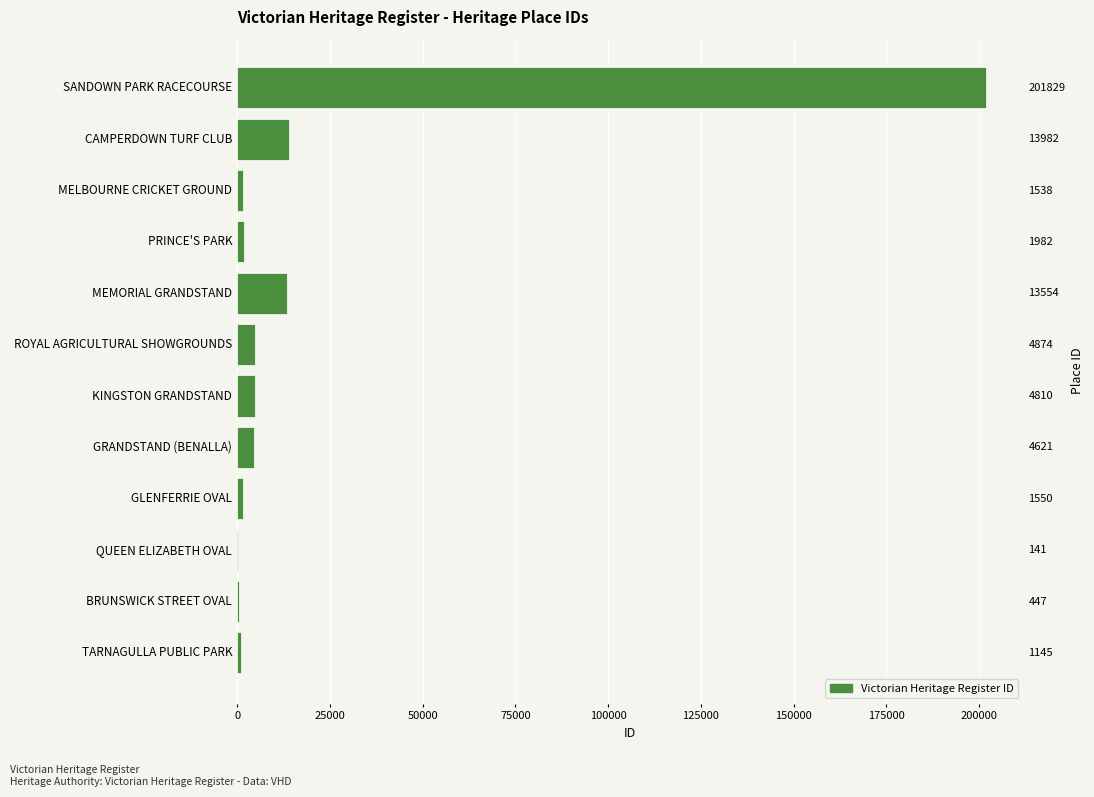

Reading left to right, transcribe all the data shown in this chart.

1145	447	141	1550	4621	4810	4874	13554	1982	1538	13982	201829